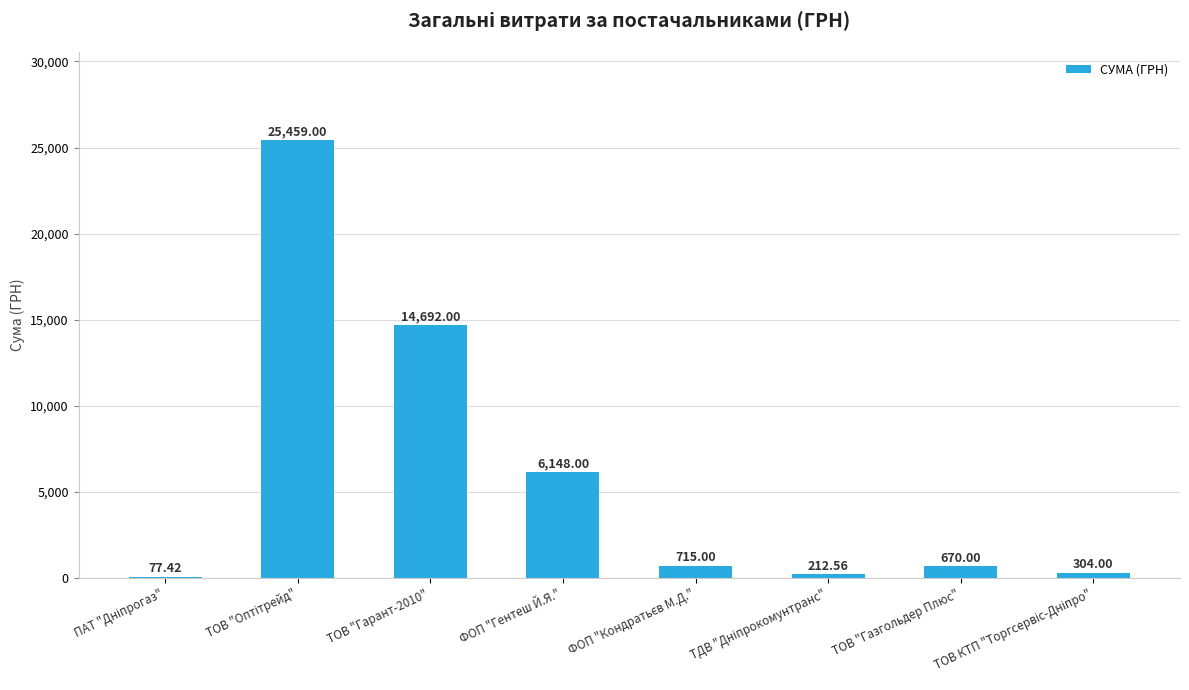

What is the greatest value displayed?

25459.0